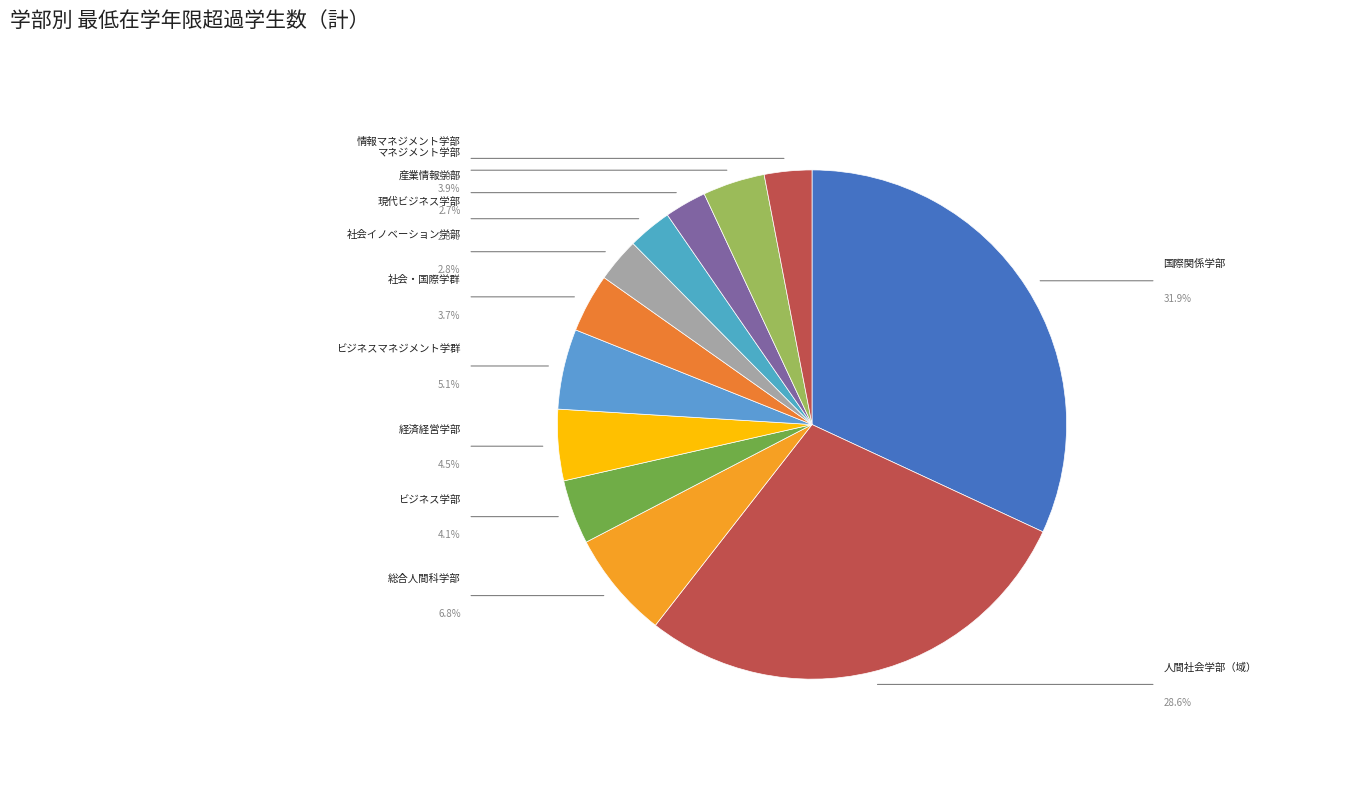

What percentage is the 国際関係学部 slice, to the nearest percent?

32%